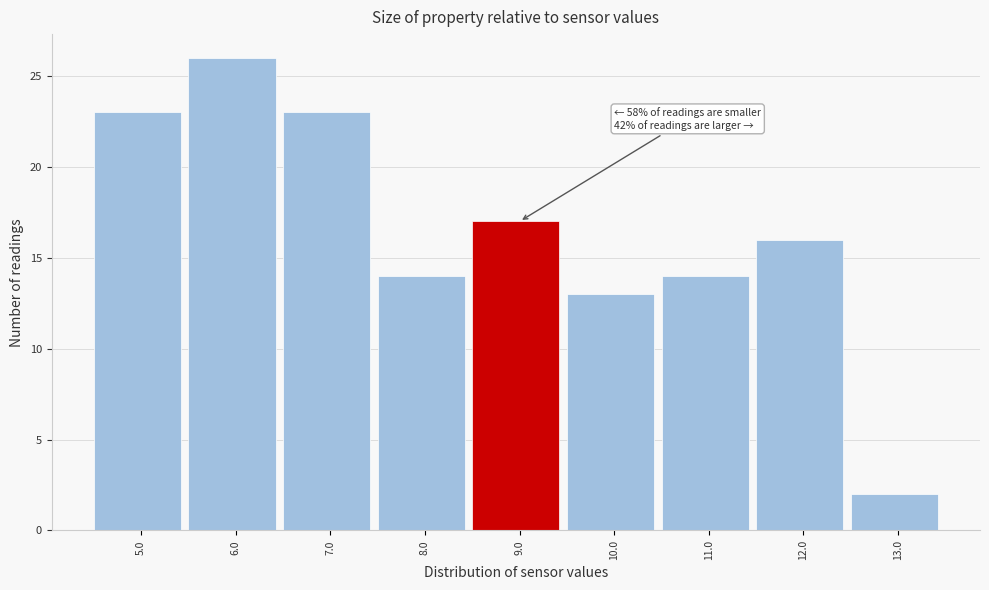

Reading left to right, what are all the values shown in this chart?

5.0=23	6.0=26	7.0=23	8.0=14	9.0=17	10.0=13	11.0=14	12.0=16	13.0=2